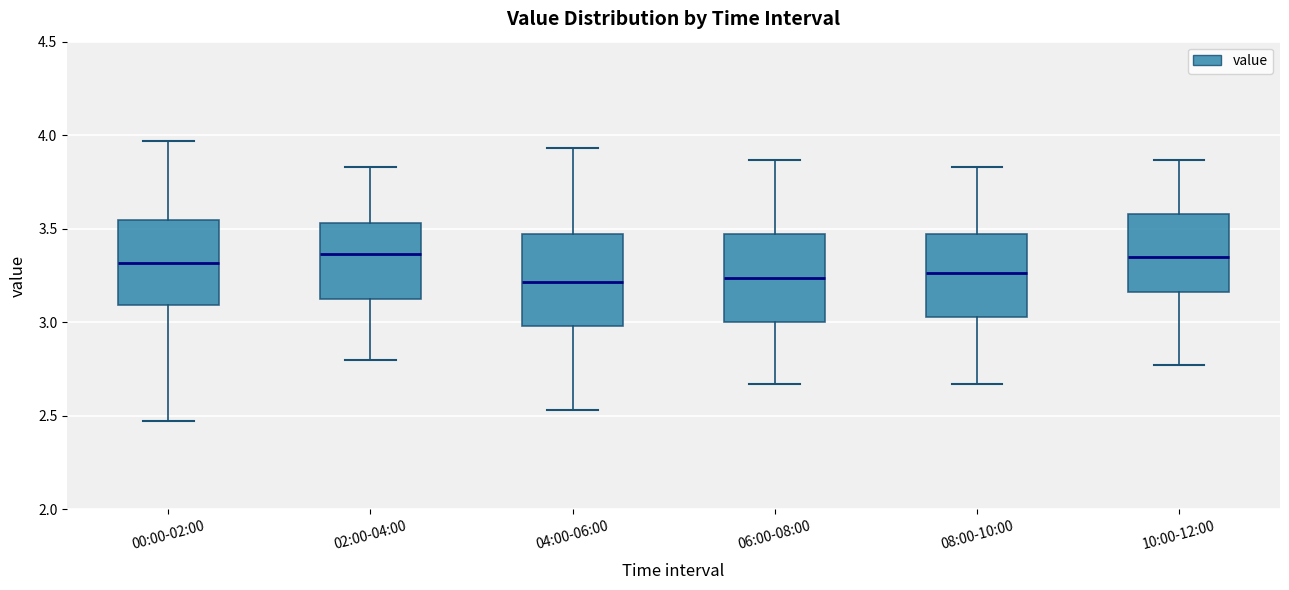

Reading left to right, transcribe this box plot: for each box, give where its median line is, the range the box spans, and where its two whiskers end, as read against the y-axis. The values are not printed on the chart, so give them approximately, as read against the axis.

00:00-02:00: median 3.30, box 3.10 to 3.55, whiskers 2.45 to 3.95
02:00-04:00: median 3.35, box 3.10 to 3.55, whiskers 2.80 to 3.85
04:00-06:00: median 3.20, box 3.00 to 3.45, whiskers 2.55 to 3.95
06:00-08:00: median 3.25, box 3.00 to 3.45, whiskers 2.65 to 3.85
08:00-10:00: median 3.25, box 3.05 to 3.45, whiskers 2.65 to 3.85
10:00-12:00: median 3.35, box 3.15 to 3.60, whiskers 2.75 to 3.85